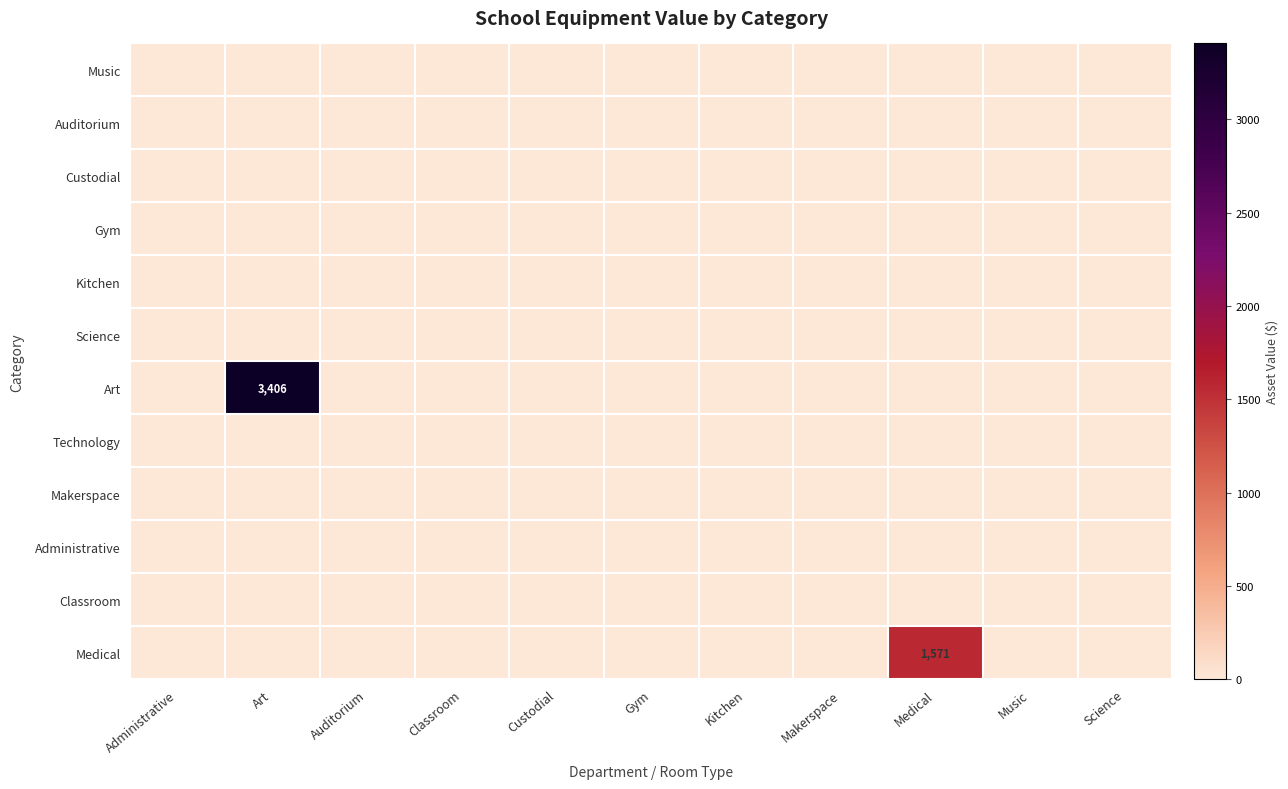

Is the value of Auditorium at Classroom greater than the value of Gym at Administrative?

No